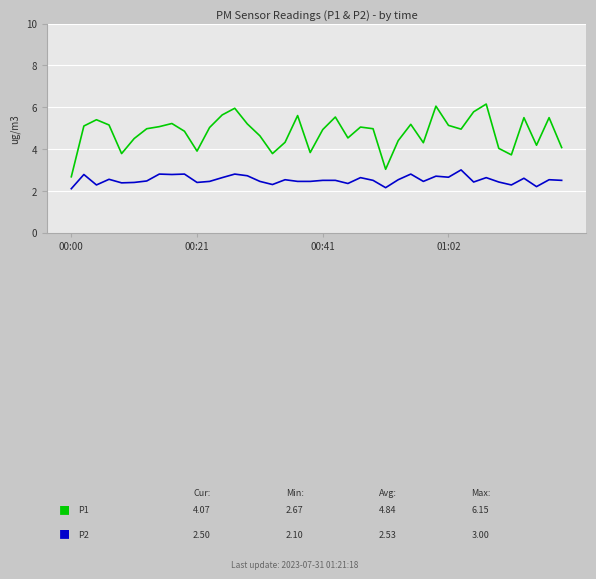

What is the minimum value shown in the chart?

2.1